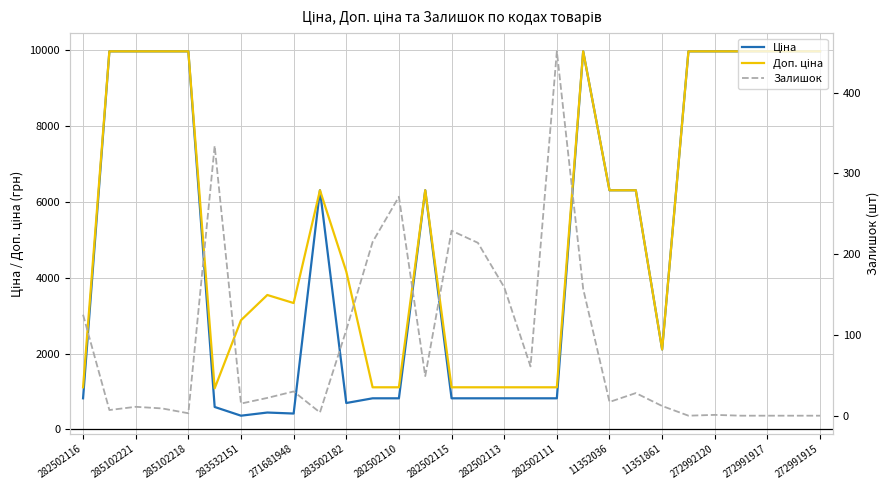

The Ціна series shows 818.5 at 282502111. True or false?

True